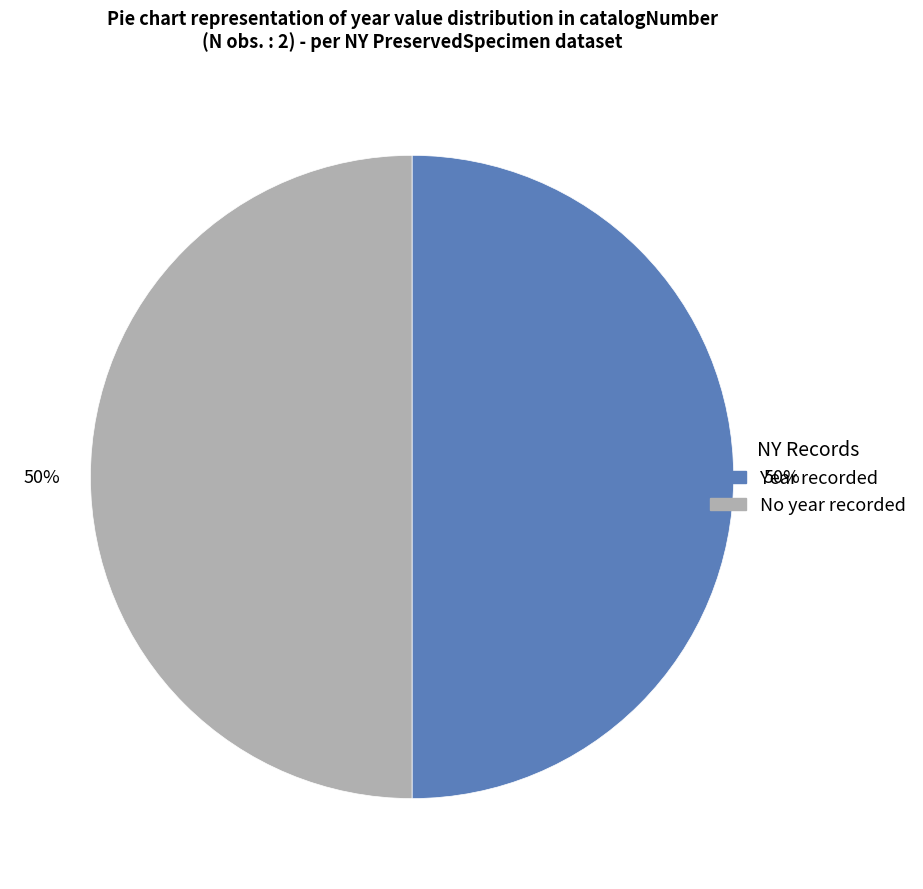

How many segments does this pie chart have?

2